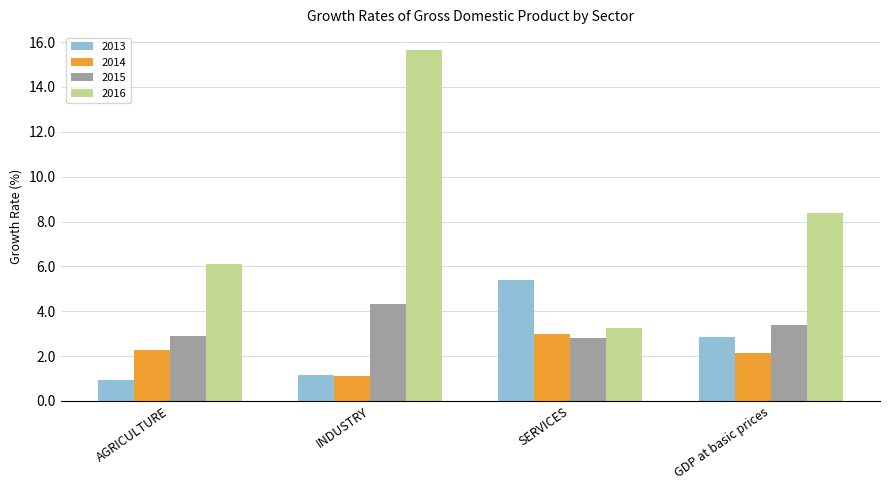

Reading right to left, transcribe all the data shown in this chart.

2013: 2.9	5.4	1.1	0.9
2014: 2.2	3.0	1.1	2.3
2015: 3.4	2.8	4.3	2.9
2016: 8.4	3.3	15.7	6.1